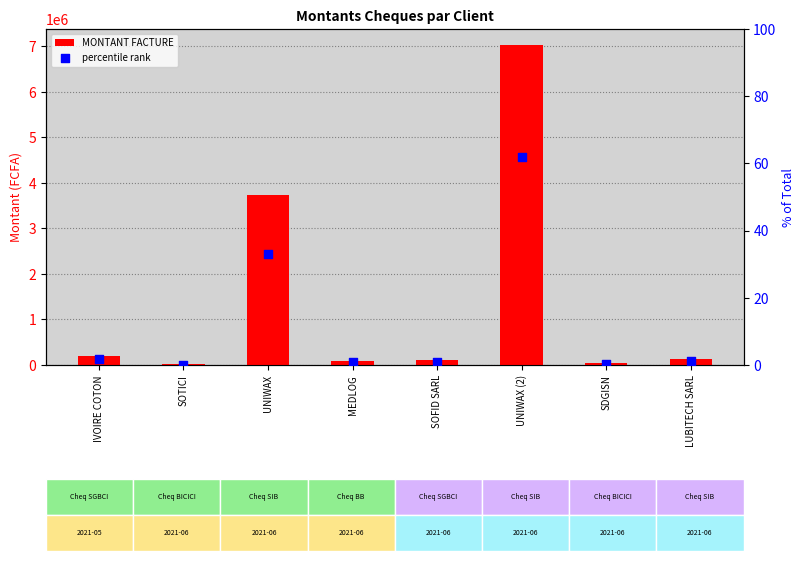

Which series contains the lowest Y value?

percentile rank